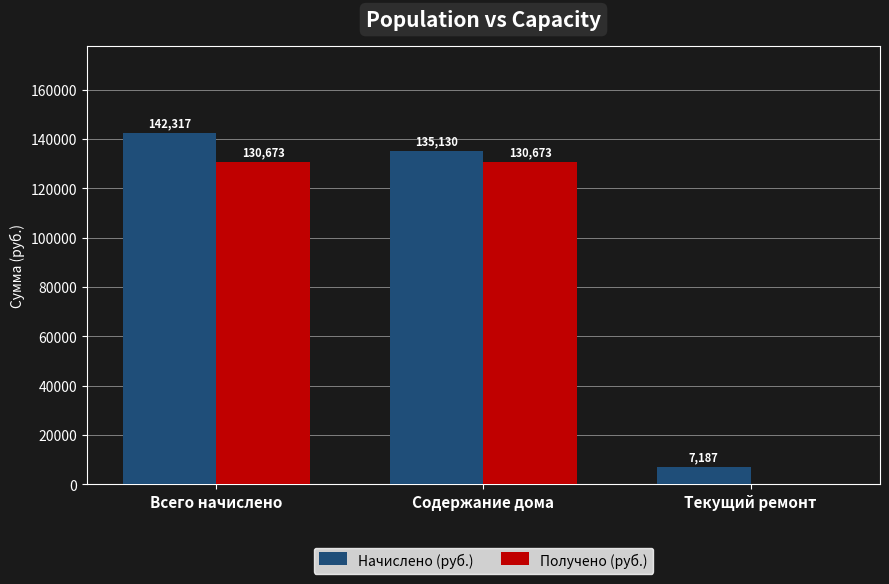

What is the maximum value for Начислено (руб.)?

142317.2